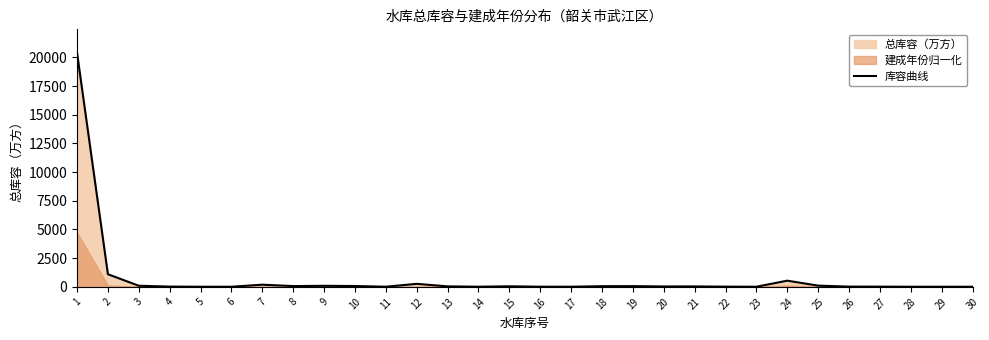

Reading left to right, transcribe all the data shown in this chart.

20400.0	1100.7	98.0	24.0	12.0	11.0	190.0	69.0	92.0	75.0	13.5	264.0	44.0	13.0	50.0	14.0	14.0	59.0	64.0	36.0	40.0	19.0	13.0	540.0	107.0	22.1	20.0	12.0	11.2	10.0